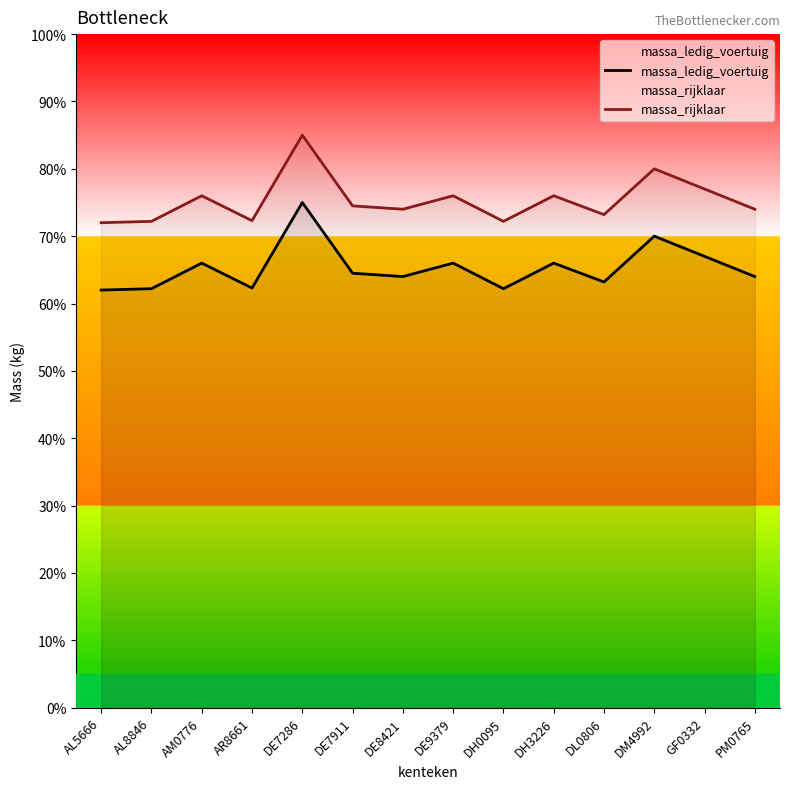

True or false: massa_ledig_voertuig and massa_rijklaar cross at least once.

False